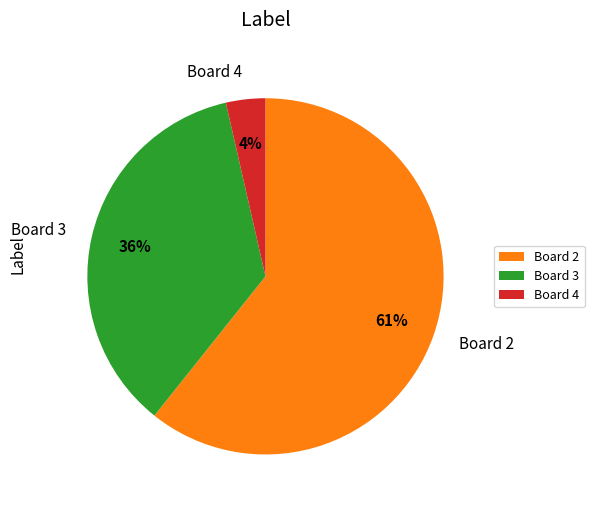

Count the number of slices in the pie.

3